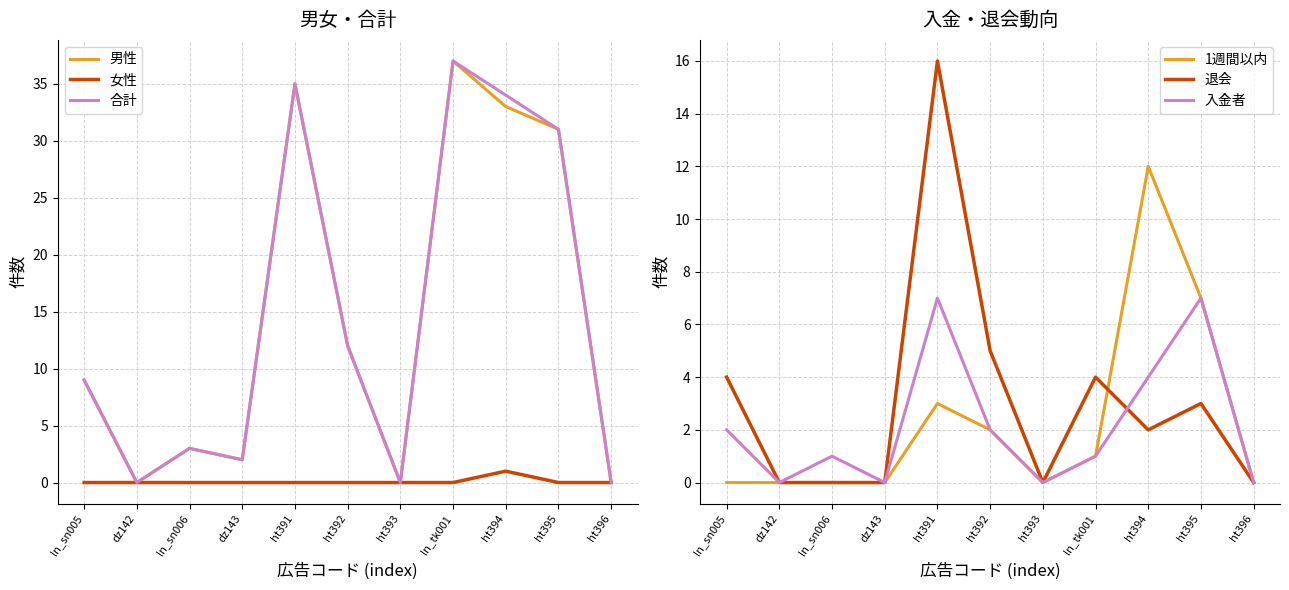

Which label corresponds to the largest value in the chart?

ln_tk001